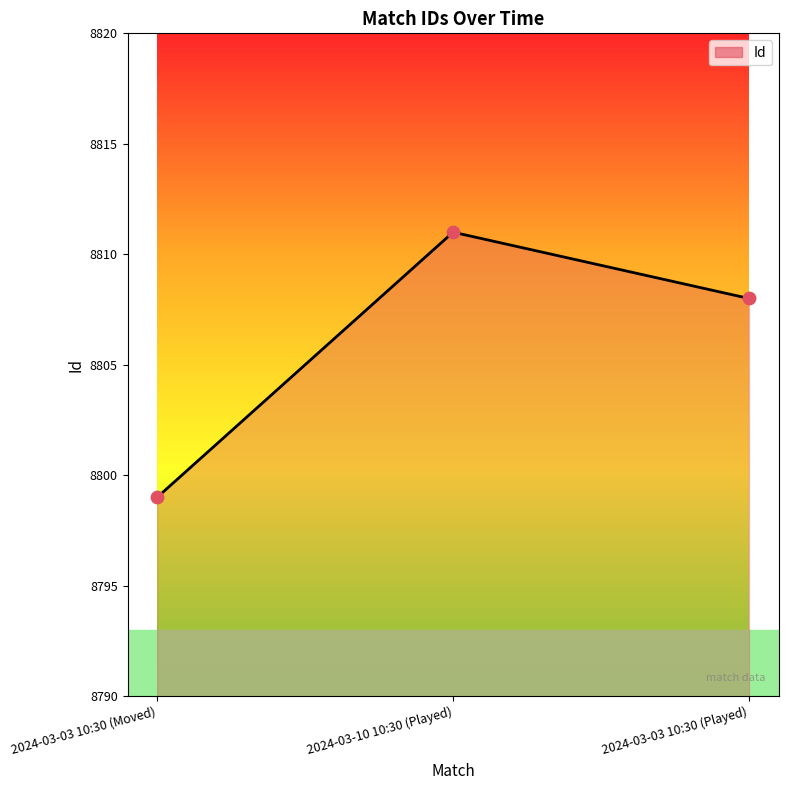

What is the ratio of the value at 2024-03-03 10:30 (Played) to the value at 2024-03-10 10:30 (Played)?

1.0